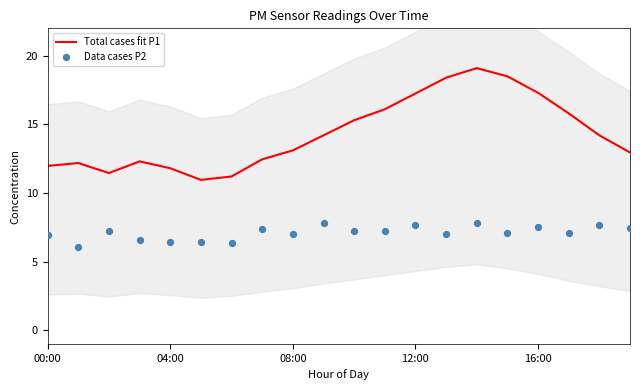

Which series has the largest total across all categories?

Total cases fit P1